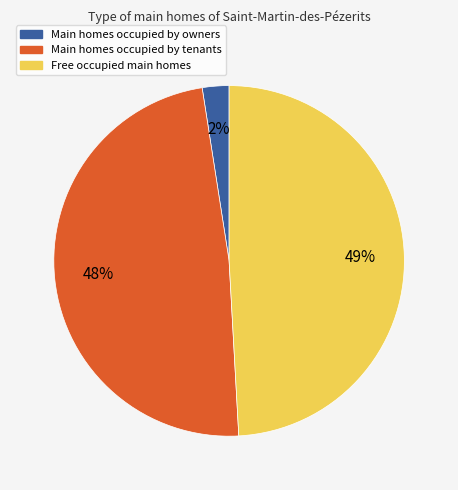

To the nearest percent, what is the average slice percentage?

33%